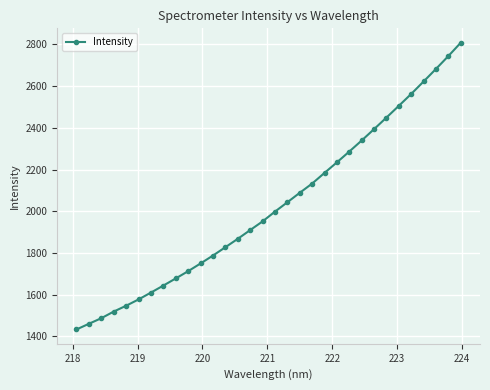

What is the average value?

2026.5